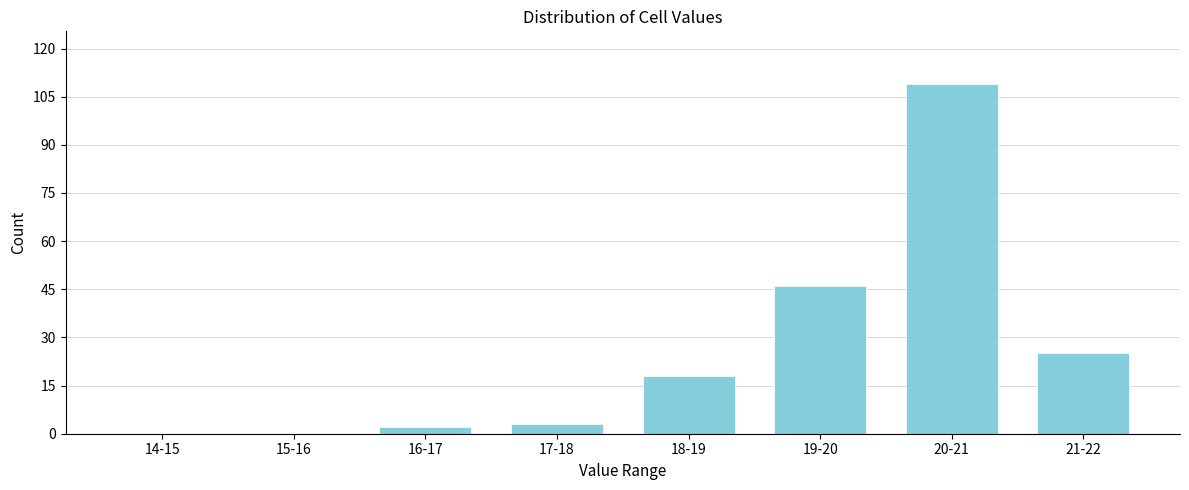

Reading left to right, what are all the values shown in this chart?

14-15=0	15-16=0	16-17=2	17-18=3	18-19=18	19-20=46	20-21=109	21-22=25